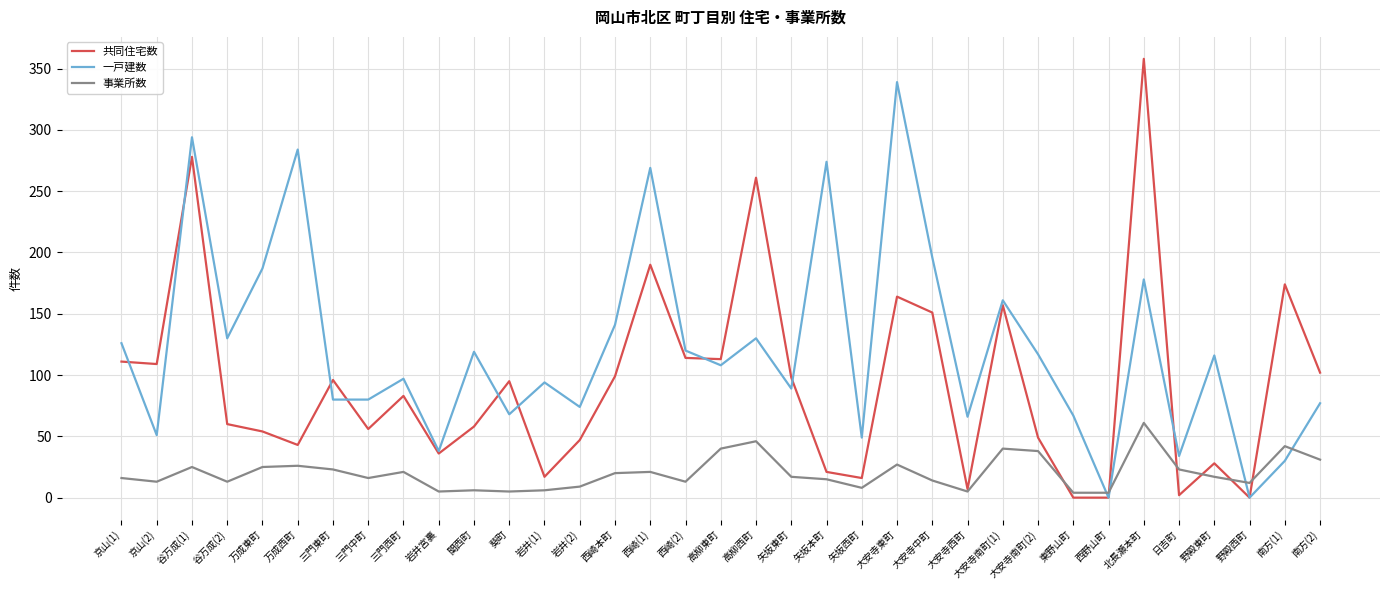

What is the spread (max minus min) of values at 高柳西町?

215